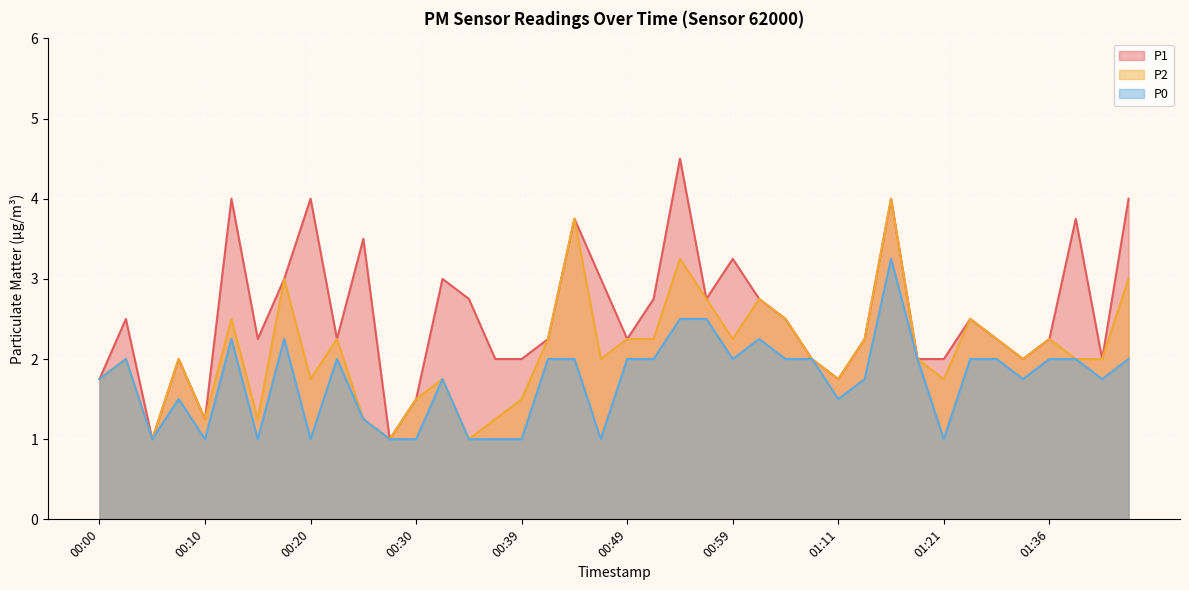

What is the difference between the highest and lowest values at 01:36?

0.2